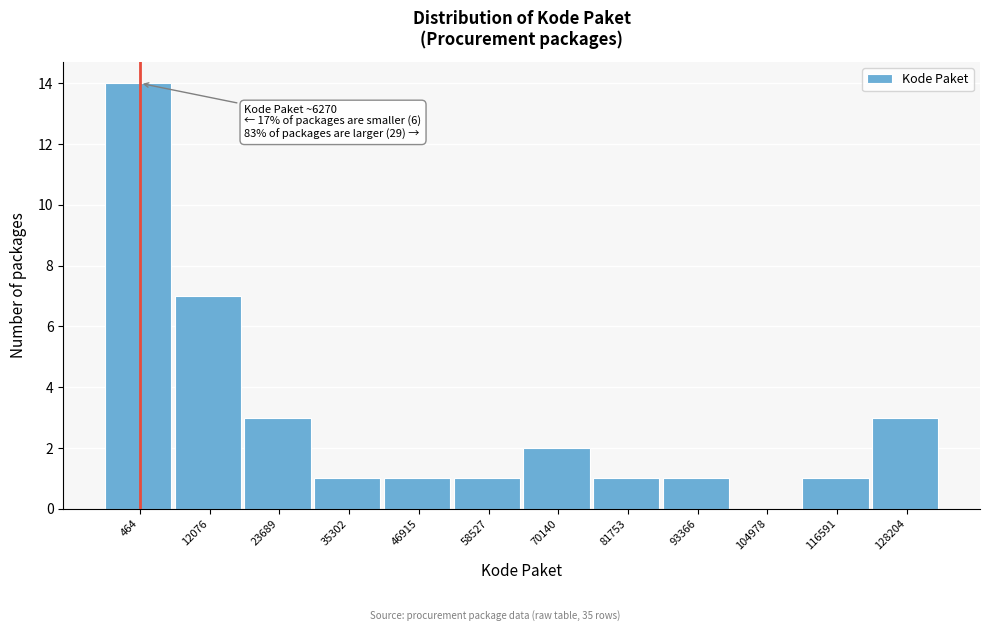

Reading left to right, what are all the values shown in this chart?

464=14	12076=7	23689=3	35302=1	46915=1	58527=1	70140=2	81753=1	93366=1	104978=0	116591=1	128204=3